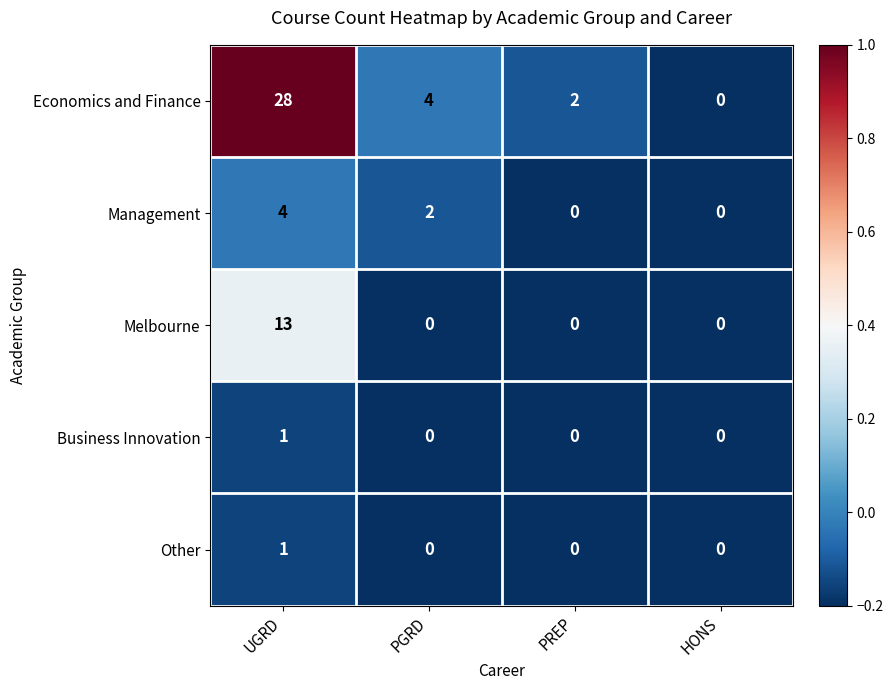

Reading left to right, what are all the values shown in this chart?

Economics and Finance: UGRD=28	PGRD=4	PREP=2	HONS=0
Management: UGRD=4	PGRD=2	PREP=0	HONS=0
Melbourne: UGRD=13	PGRD=0	PREP=0	HONS=0
Business Innovation: UGRD=1	PGRD=0	PREP=0	HONS=0
Other: UGRD=1	PGRD=0	PREP=0	HONS=0